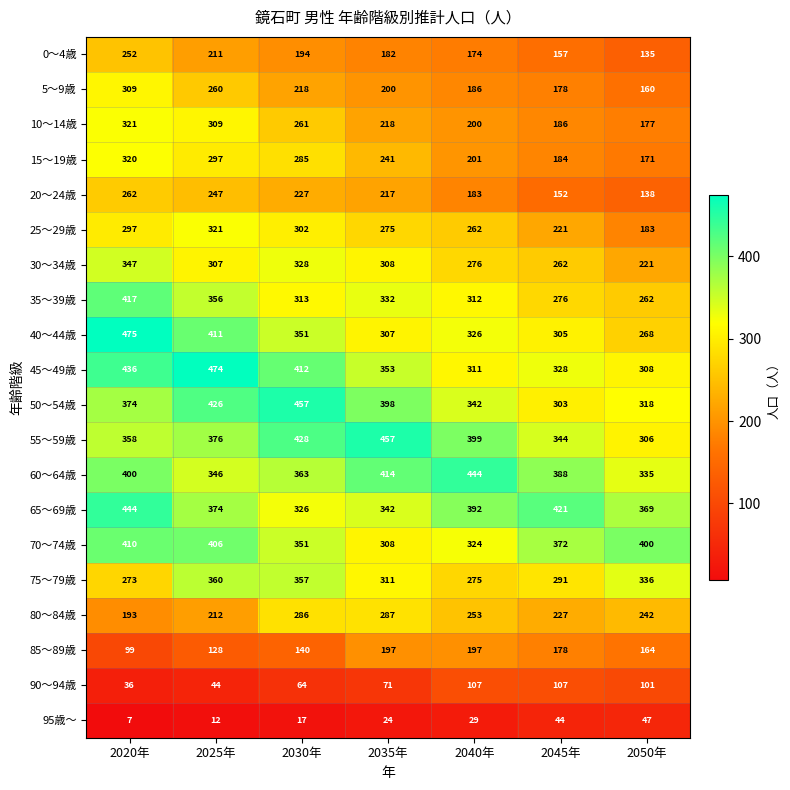

The 55～59歳 series shows 399 at 2040年. True or false?

True